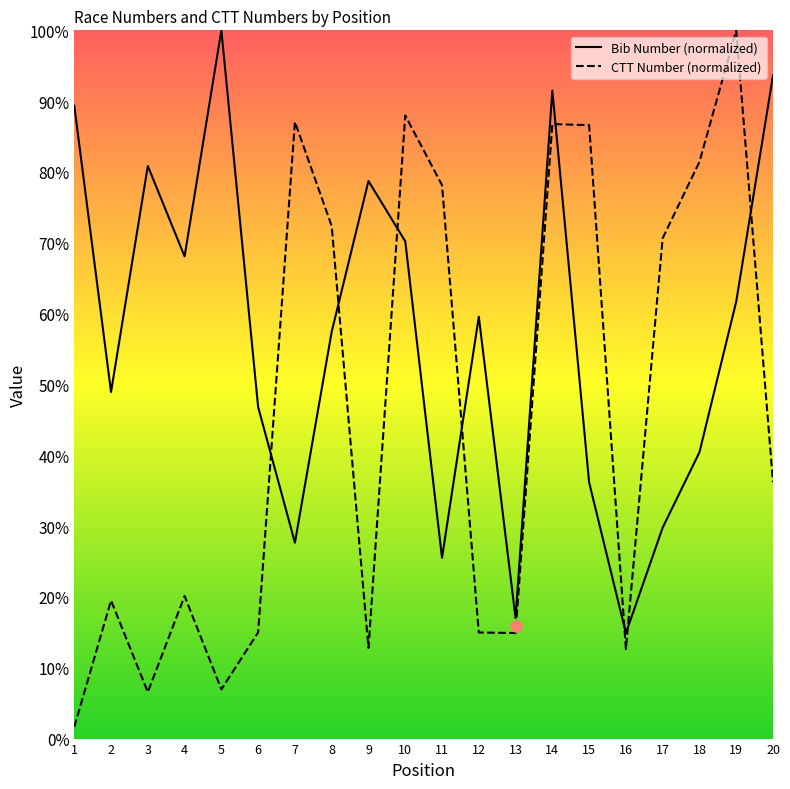

What is the value of the number point at the 17th from the left?

29.8